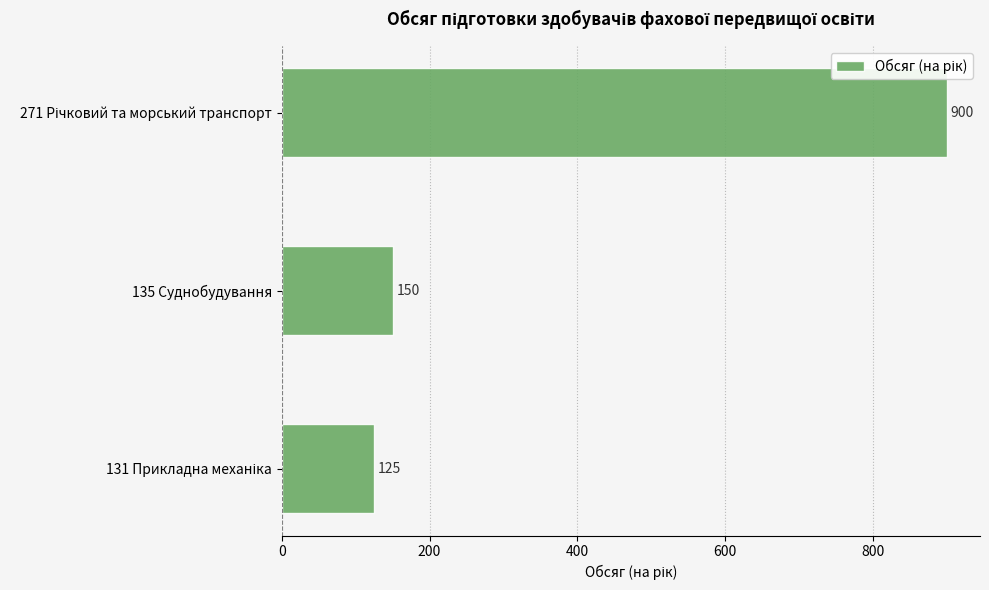

The chart shows a value of 150 at 135 Суднобудування. True or false?

True